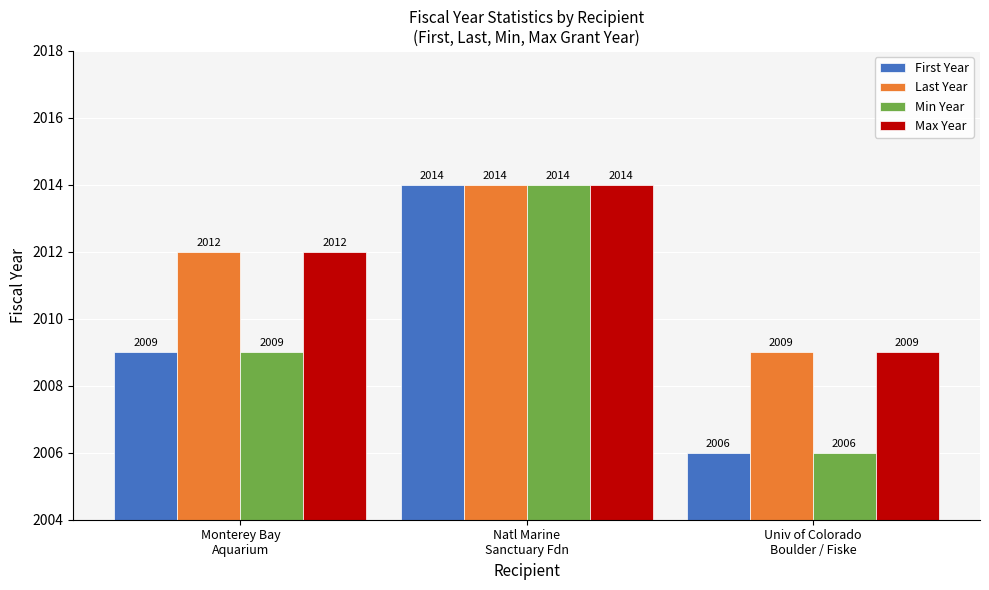

At which label is Last Year closest to 2011?

Monterey Bay
Aquarium